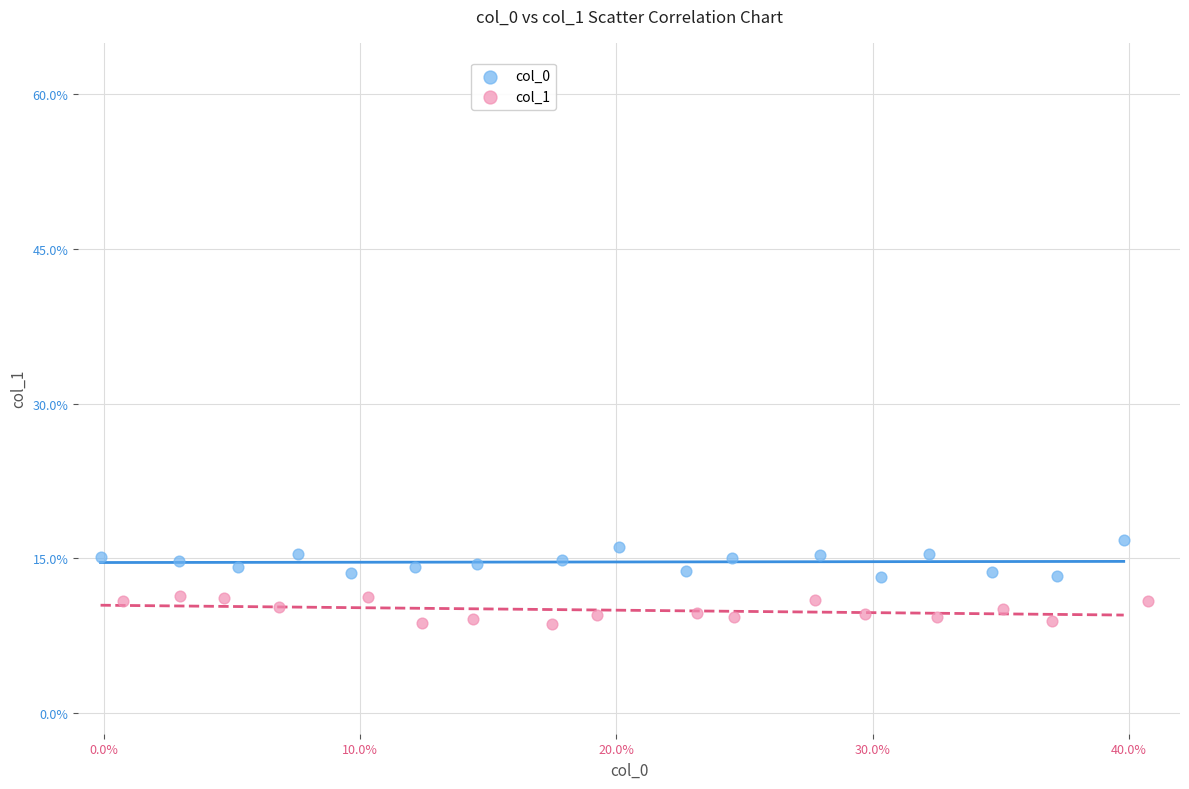

What are all the series names shown in the legend?

col_0, col_1